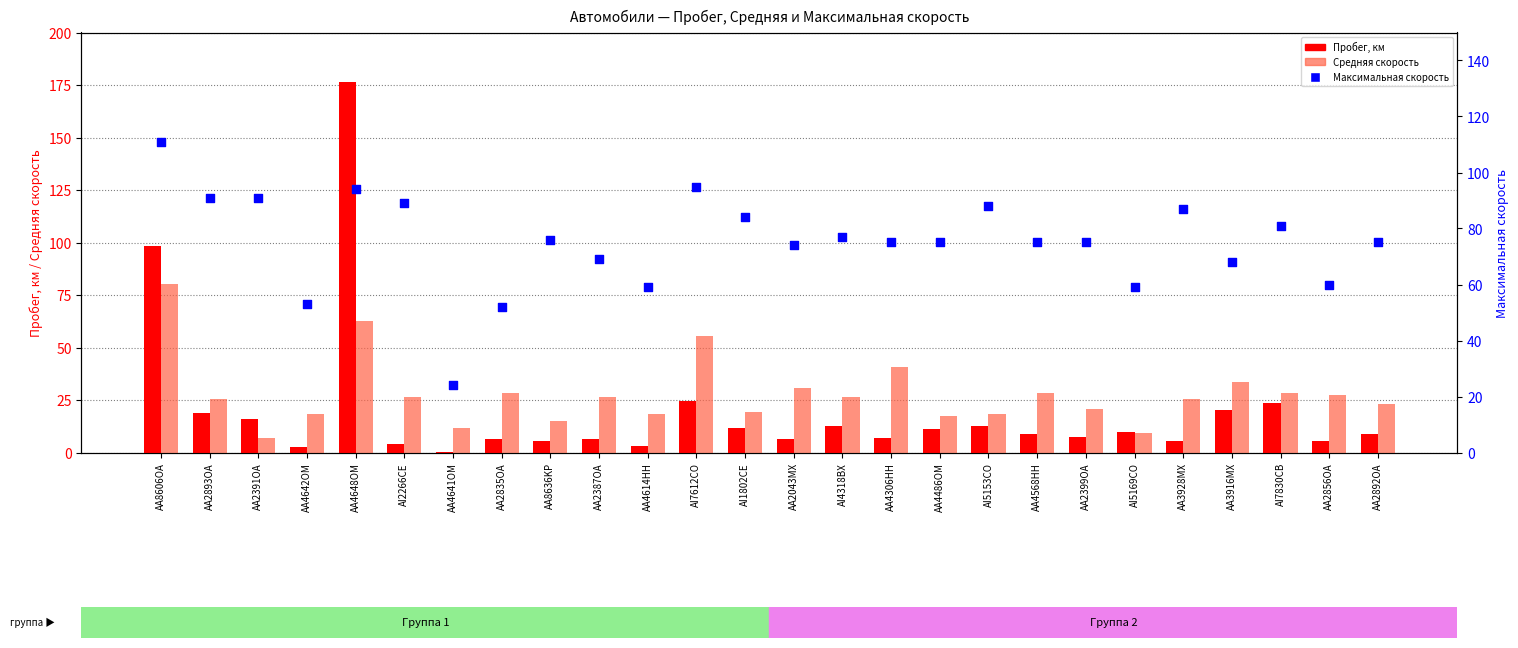

What is the total value across all series at AI5153CO?

118.8